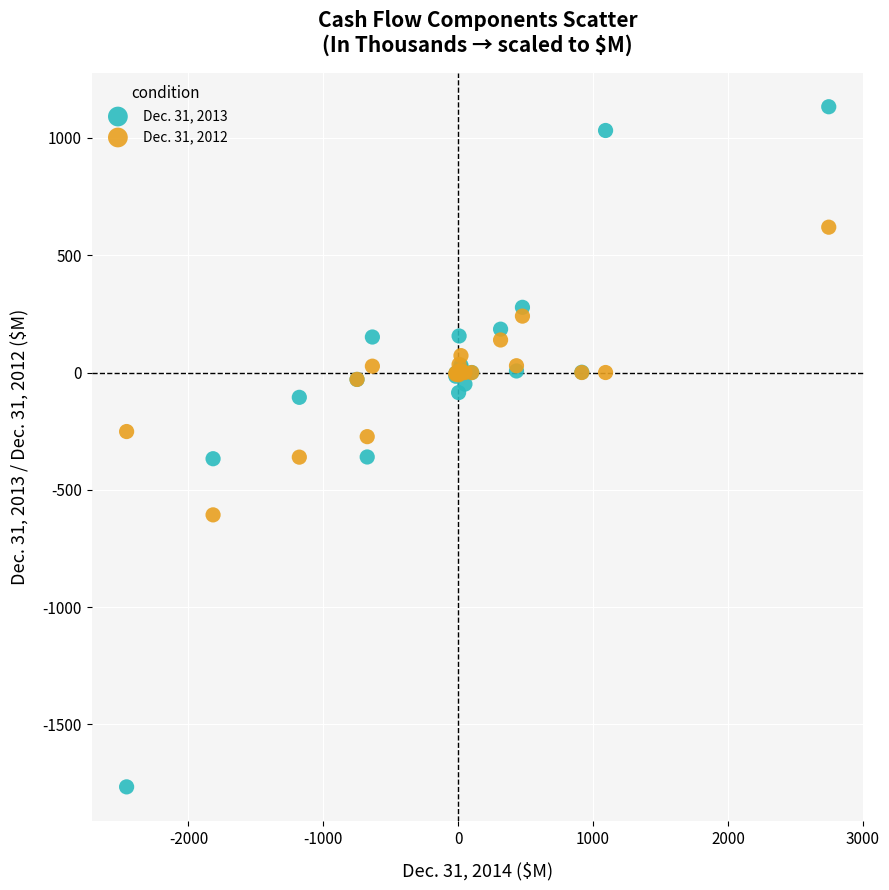

Which series contains the highest Y value?

Dec. 31, 2013